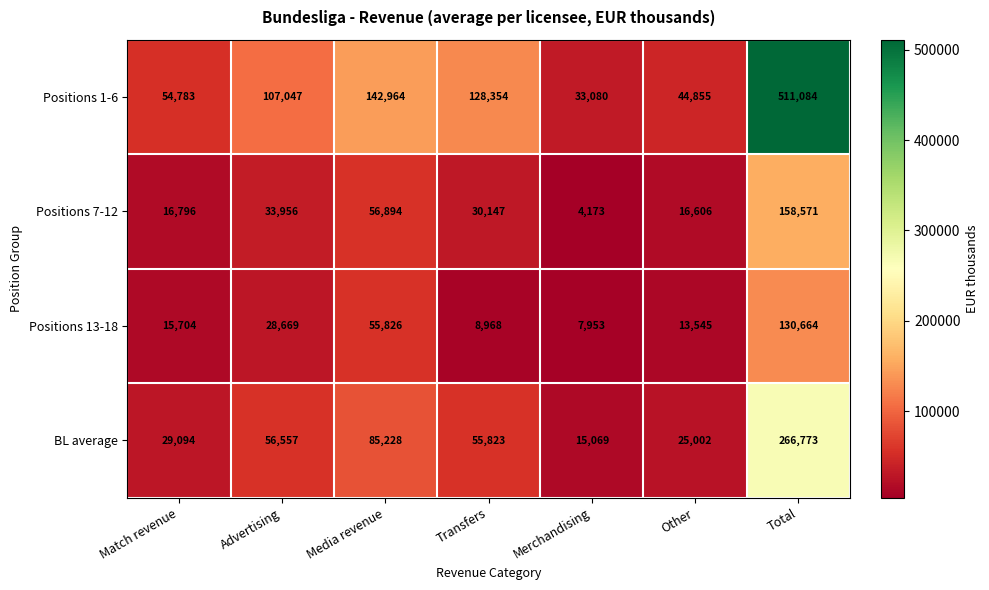

Reading left to right, transcribe all the data shown in this chart.

Positions 1-6: Match revenue=54783	Advertising=107047	Media revenue=142964	Transfers=128354	Merchandising=33080	Other=44855	Total=511084
Positions 7-12: Match revenue=16796	Advertising=33956	Media revenue=56894	Transfers=30147	Merchandising=4173	Other=16606	Total=158571
Positions 13-18: Match revenue=15704	Advertising=28669	Media revenue=55826	Transfers=8968	Merchandising=7953	Other=13545	Total=130664
BL average: Match revenue=29094	Advertising=56557	Media revenue=85228	Transfers=55823	Merchandising=15069	Other=25002	Total=266773